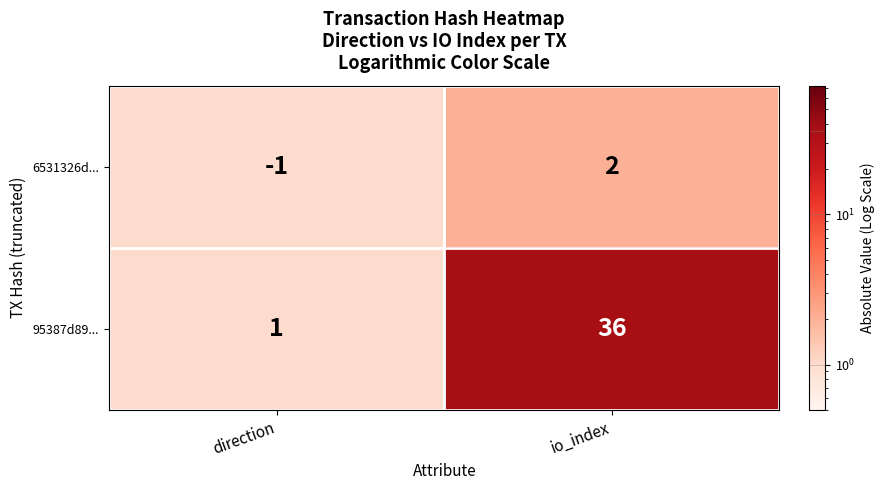

List the series in order of their overall mean, lowest first.

6531326d..., 95387d89...